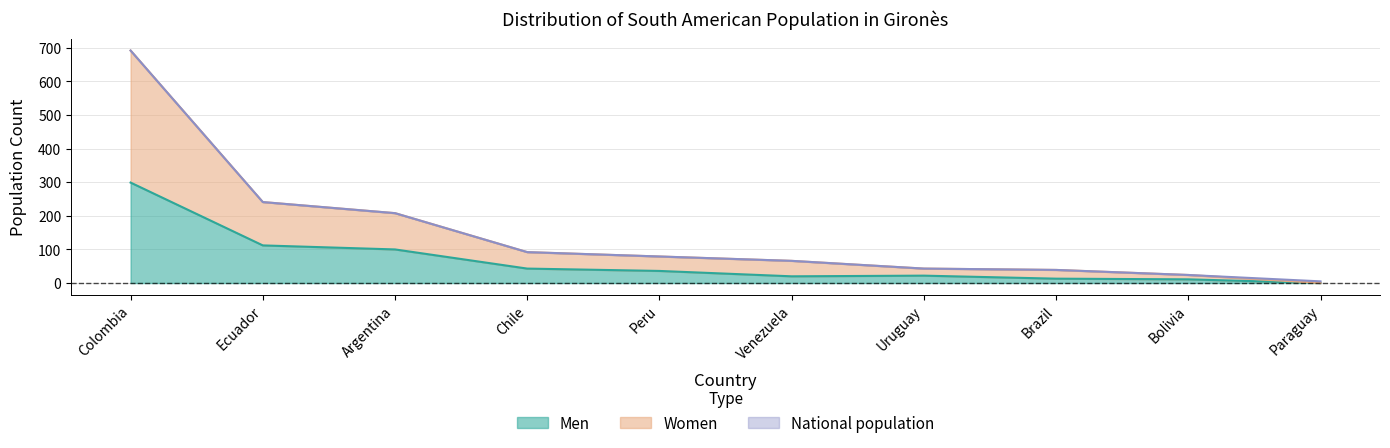

True or false: Women and Men intersect in this chart.

False